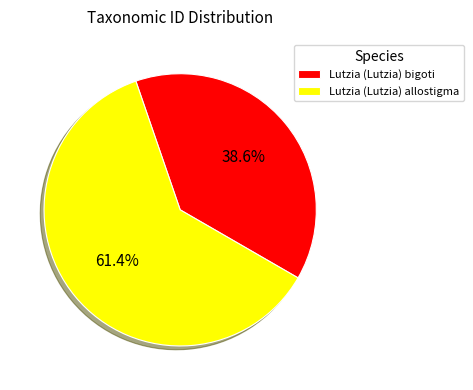

What is the ratio of the value at Lutzia (Lutzia) bigoti to the value at Lutzia (Lutzia) allostigma?

0.6